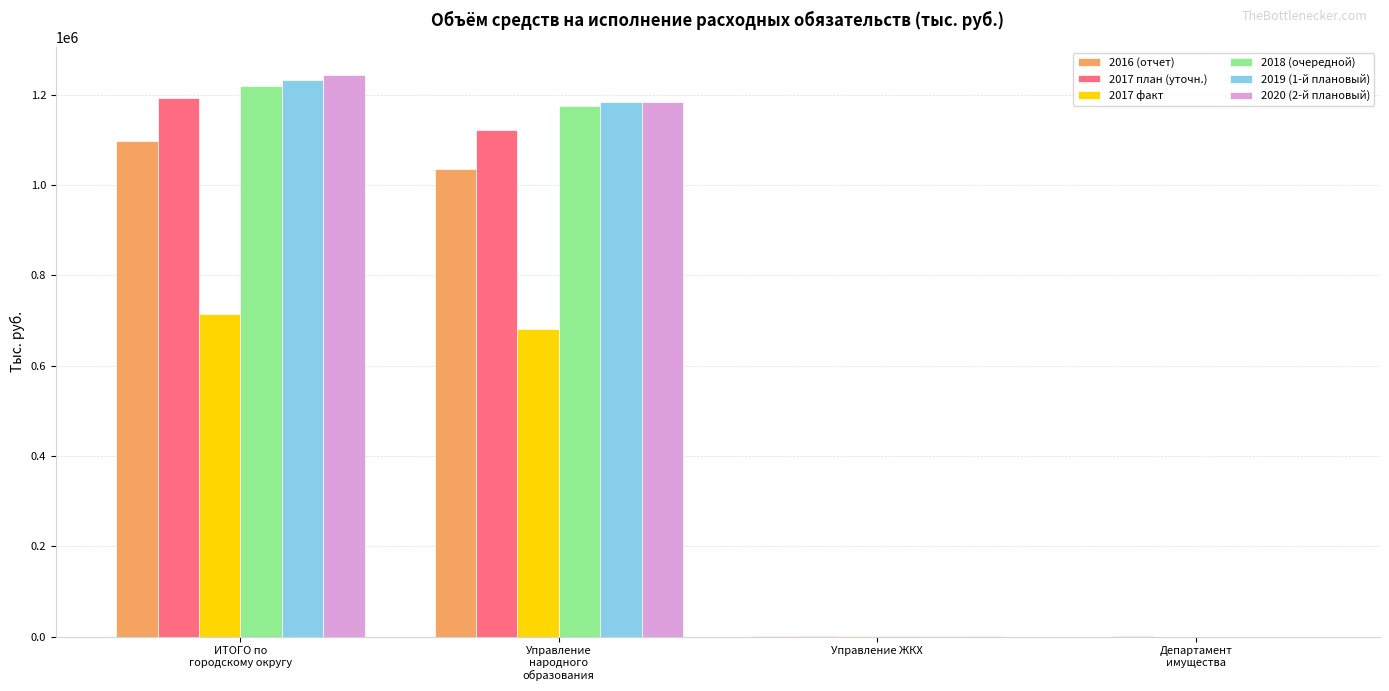

What is the greatest value displayed?

1243109.5